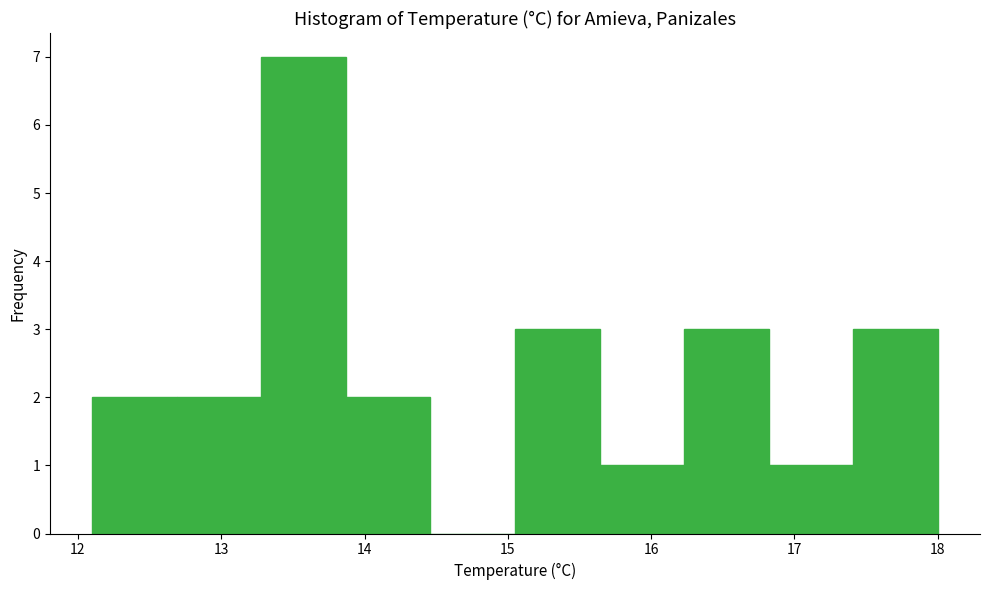

Reading left to right, transcribe this chart: for each bar, give the range it covers on the x-axis and its height. Neither the bar edges nor the heights are printed on the chart, so give them approximately, as read against the axes.

12.10 to 12.69: 2
12.69 to 13.28: 2
13.28 to 13.87: 7
13.87 to 14.46: 2
14.46 to 15.05: 0
15.05 to 15.64: 3
15.64 to 16.23: 1
16.23 to 16.82: 3
16.82 to 17.41: 1
17.41 to 18.00: 3